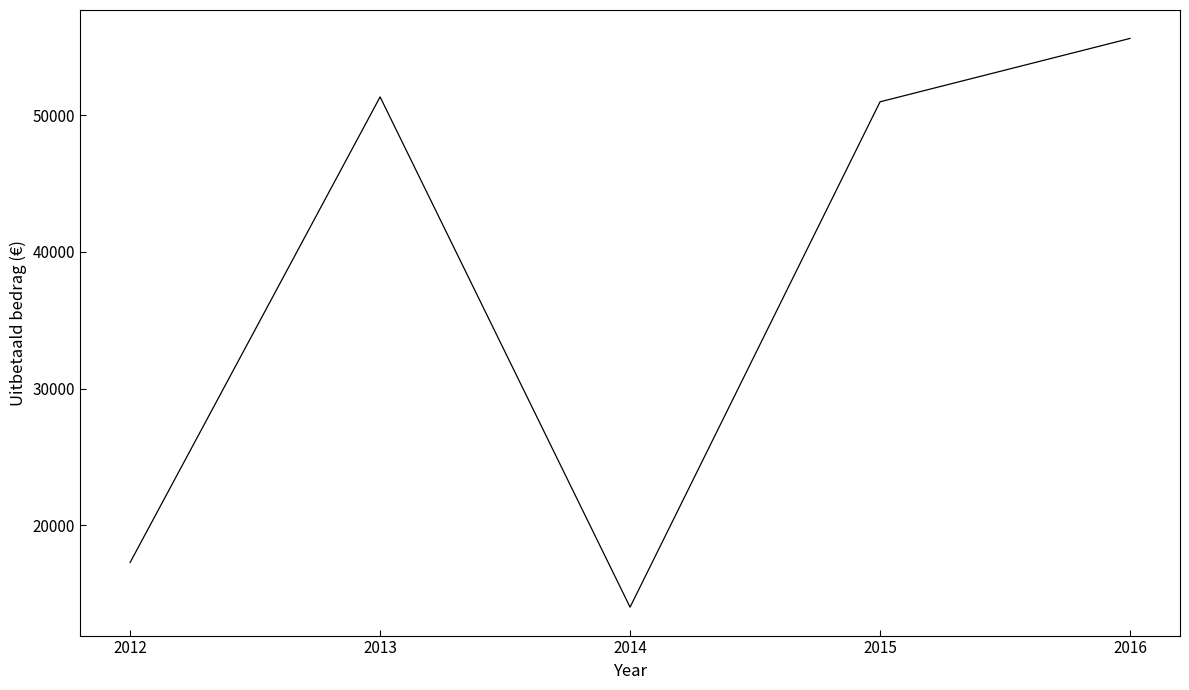

Approximately how many times larger is the value at 2016 compared to 2014?

4.0